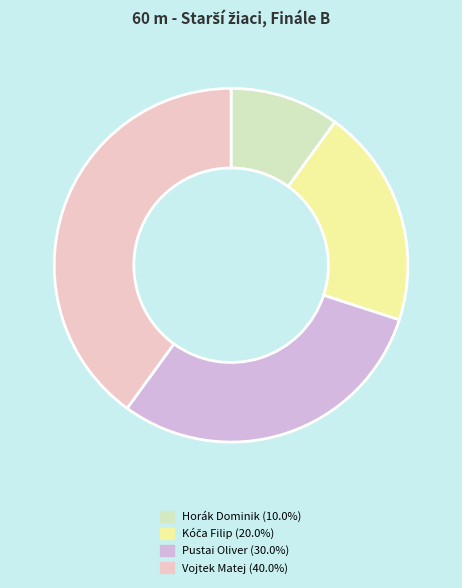

Is Horák Dominik the majority of the pie?

No